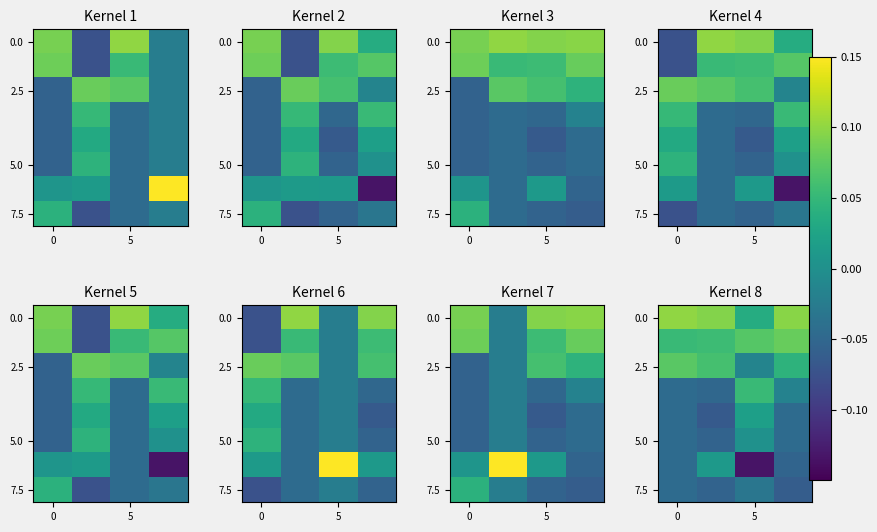

Which category has the lowest value across all series?

5